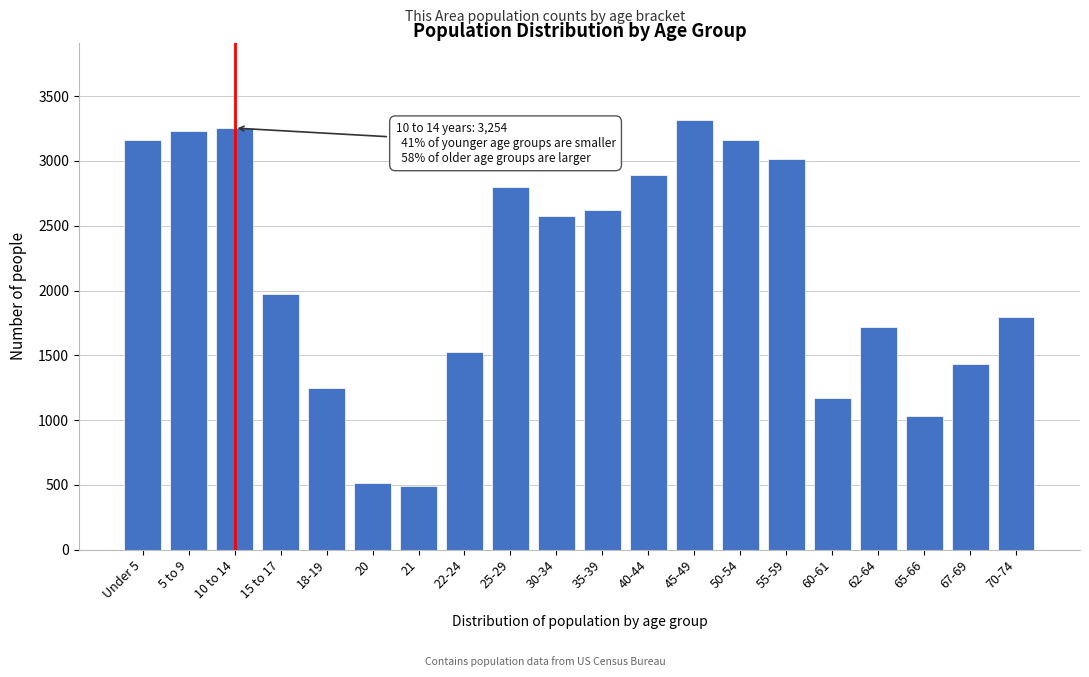

What is the label of the 12th bar from the left?

40-44